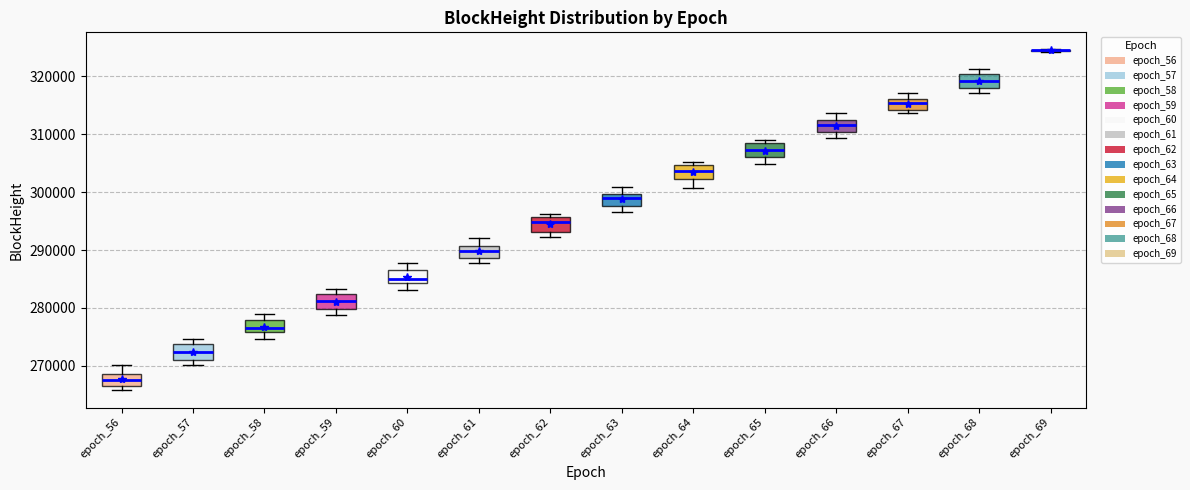

Where is the lower edge of the box for epoch_59 on the y-axis? The values are not printed on the chart, so give them approximately, as read against the axis.

280000